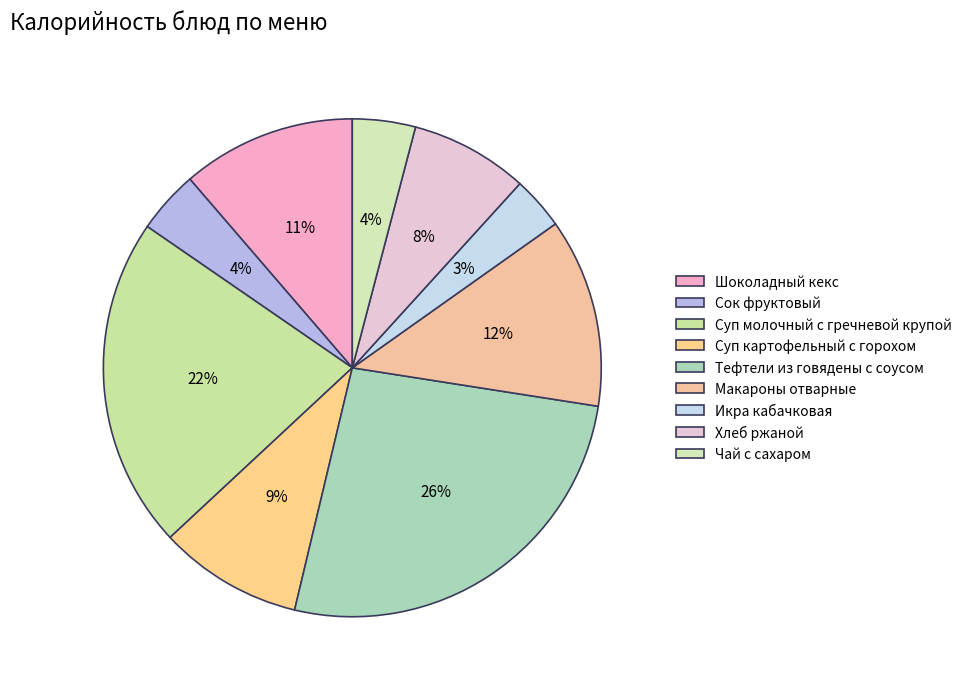

Is it true that Шоколадный кекс is 3% of the pie?

False